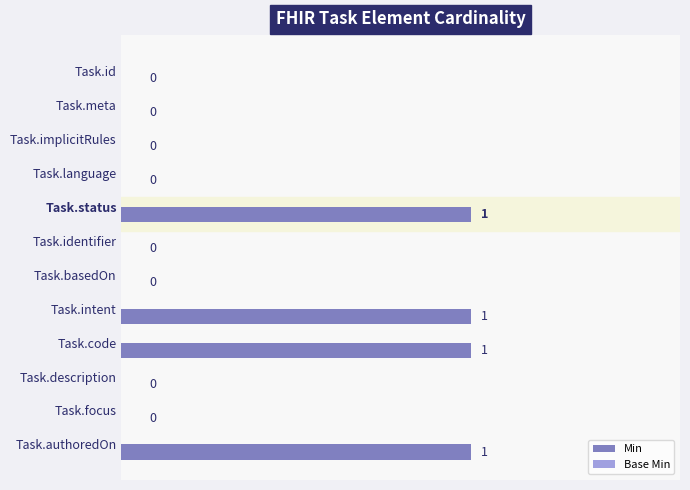

What is the sum of all values?

4